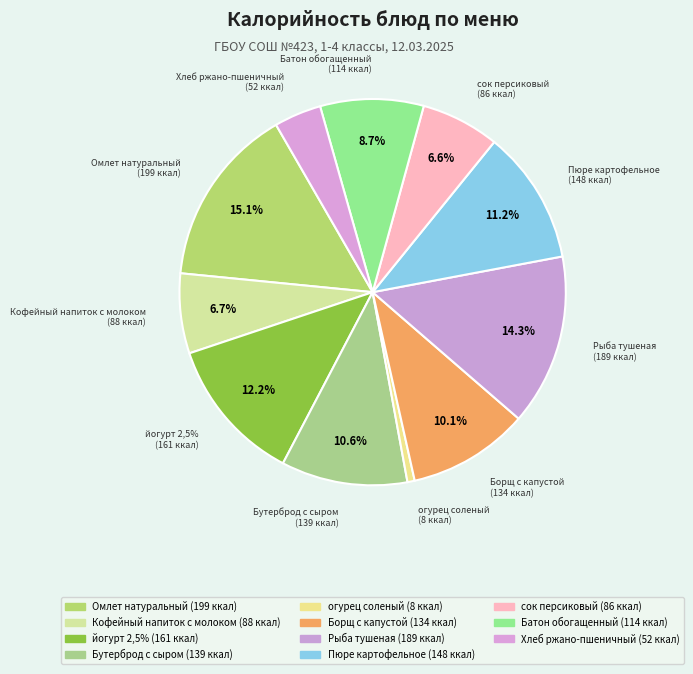

To the nearest percent, what percentage of the pie is Омлет натуральный?

15%